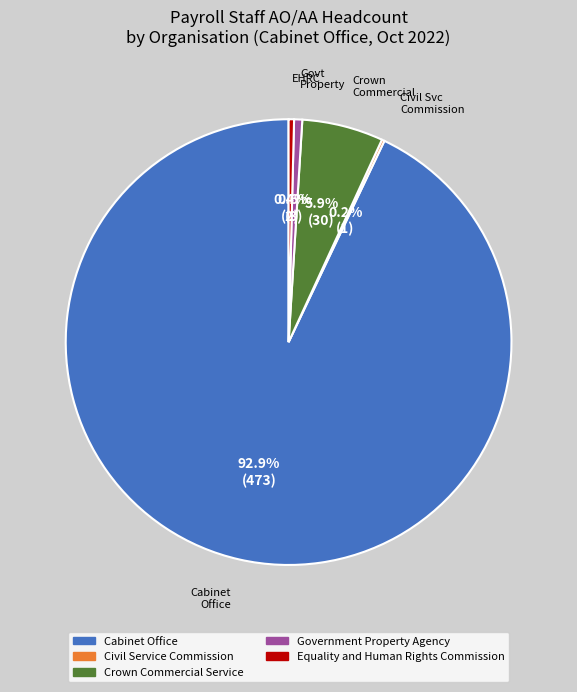

Does Crown Commercial Service represent more than half of the total?

No